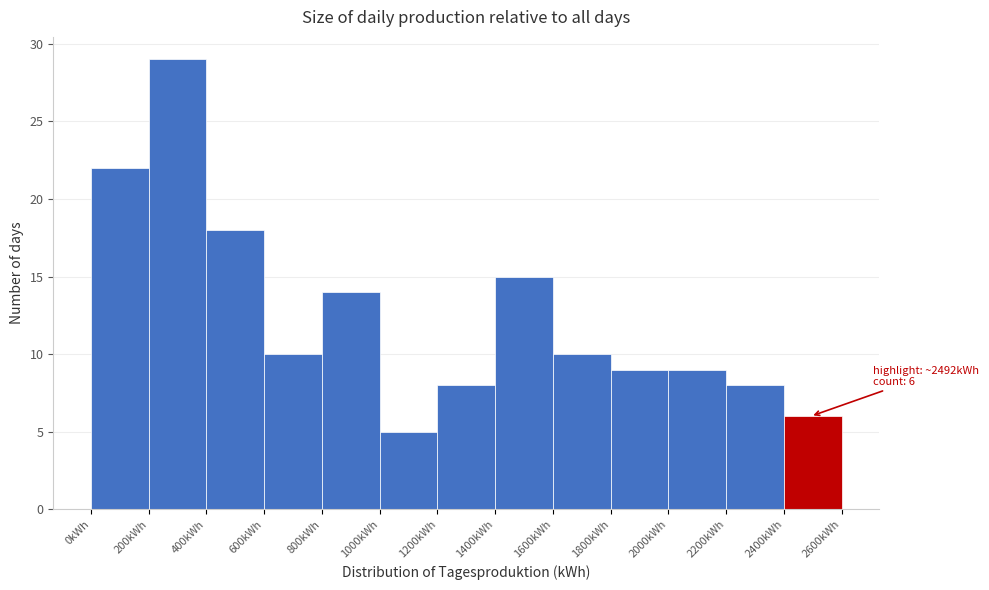

Which range on the x-axis has the tallest bar?

200 to 400